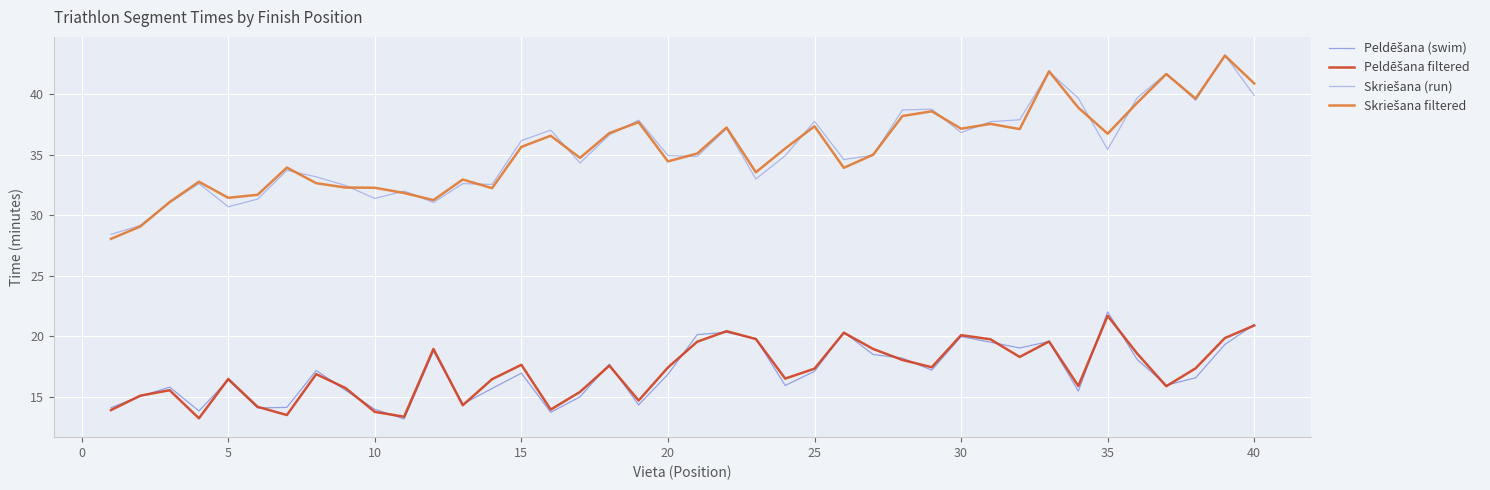

True or false: Peldēšana filtered has more than 1 interior local peaks.

True